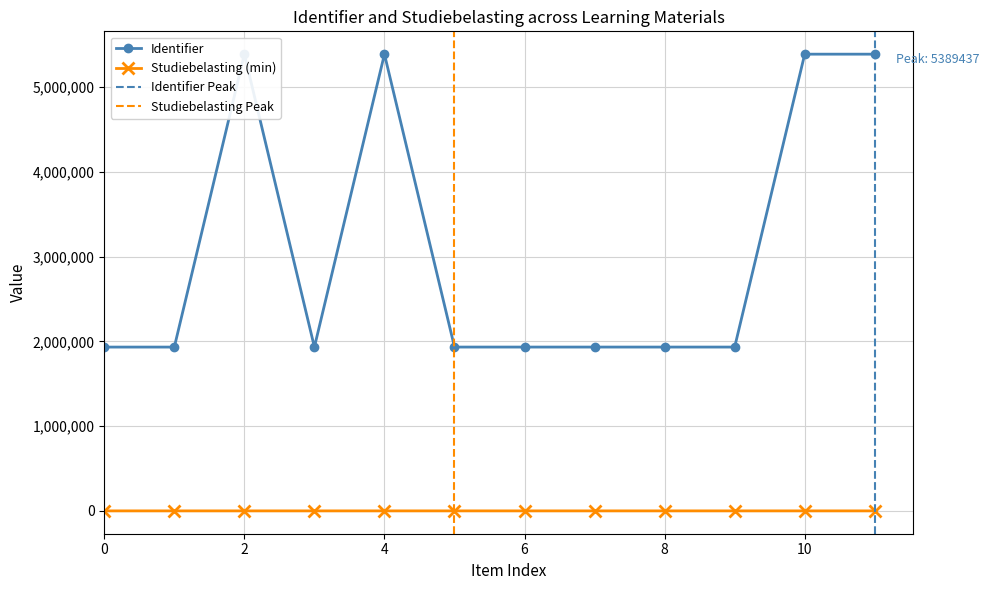

What is the average value?

3085207